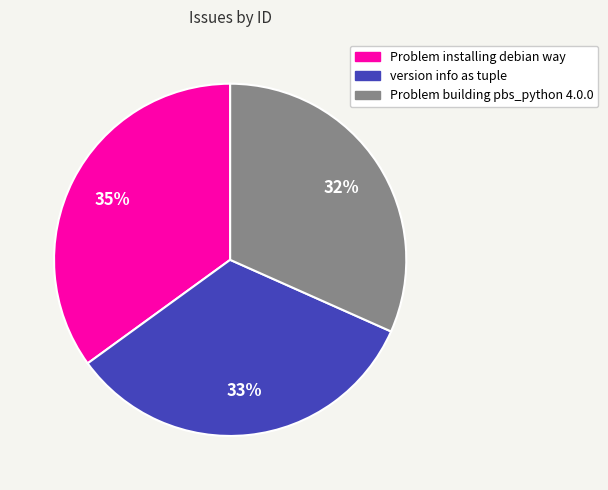

Count the number of slices in the pie.

3